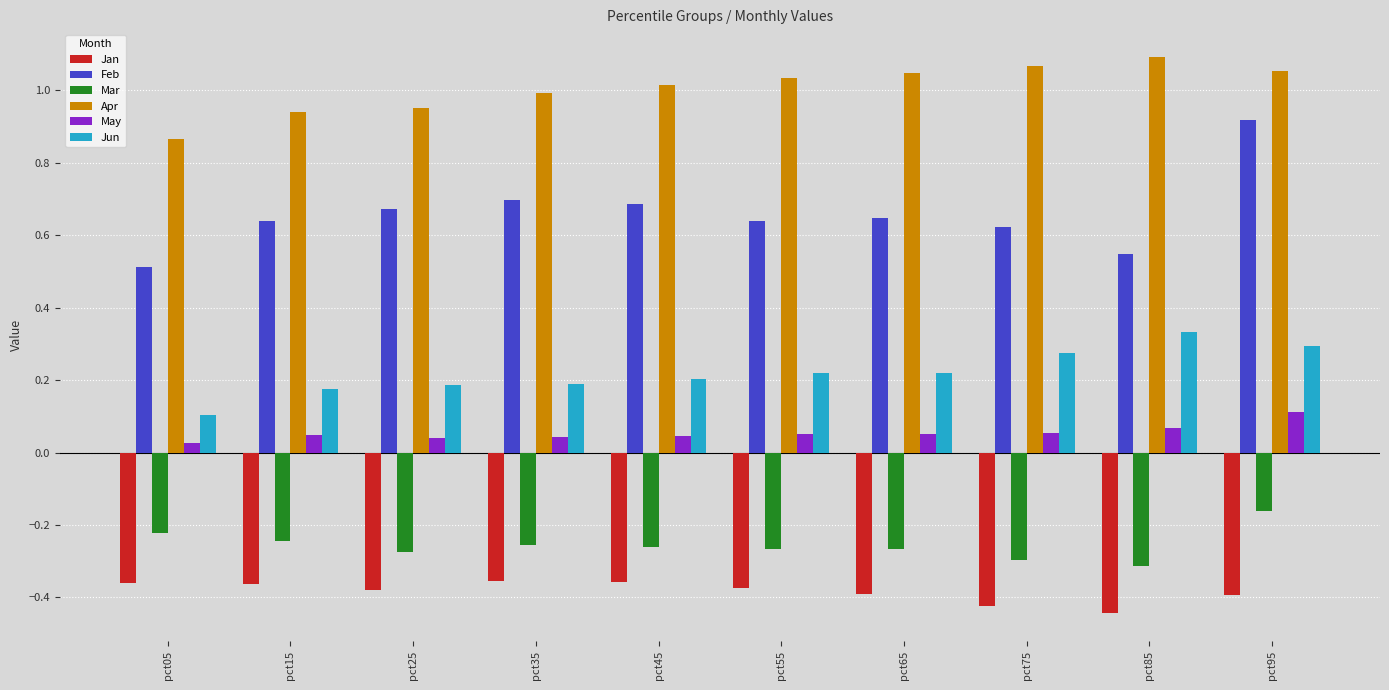

Which series has the largest total across all categories?

Apr